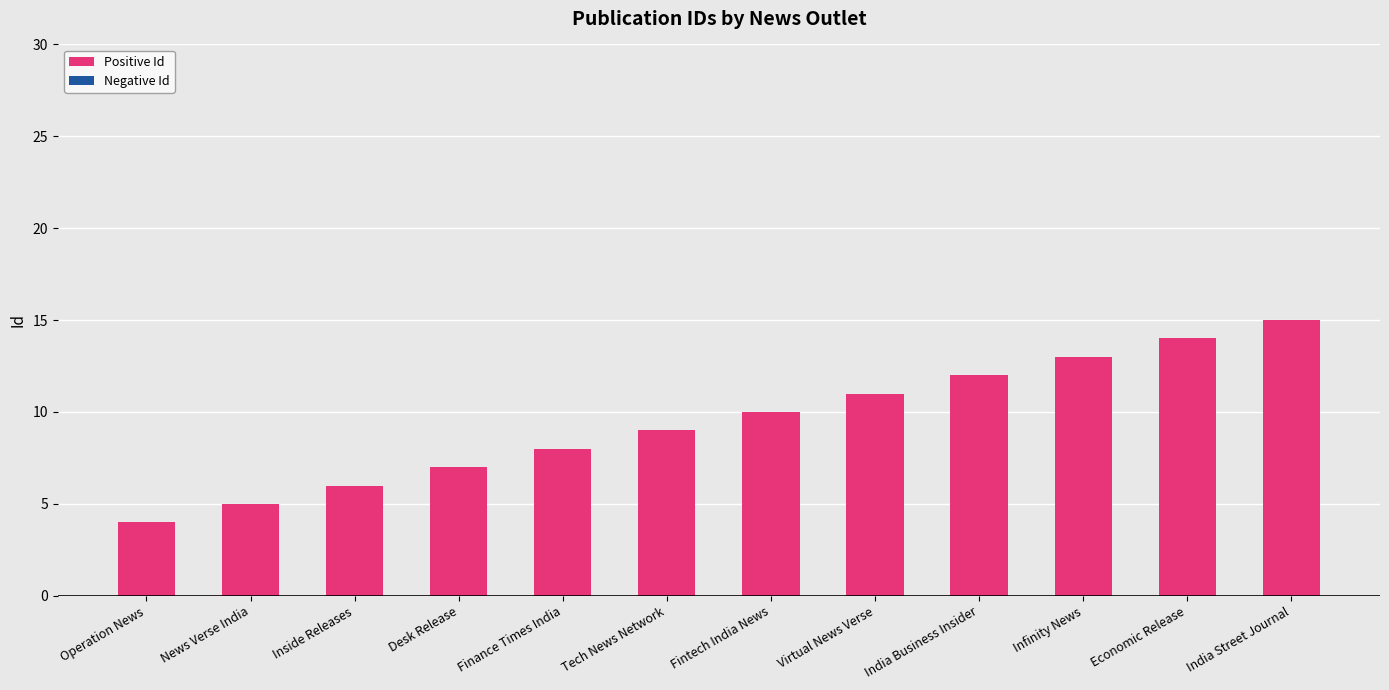

True or false: the data shows 2 at Inside Releases.

False